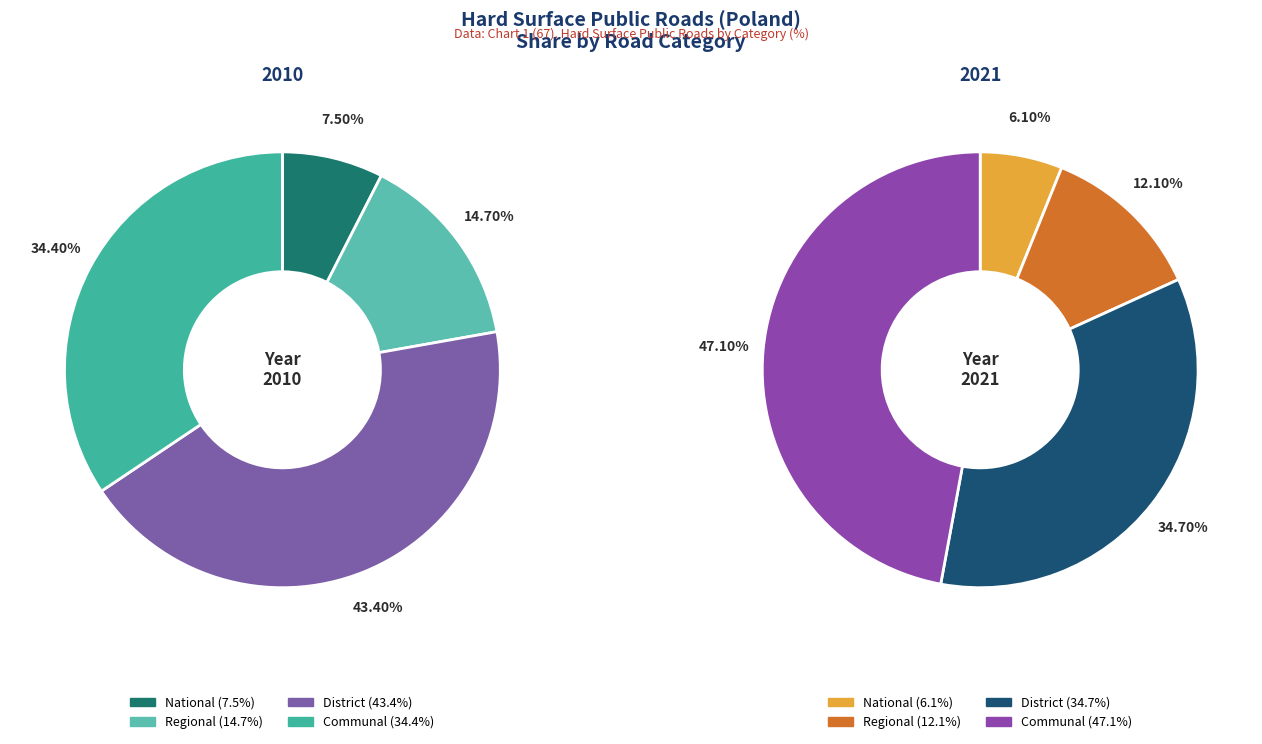

What is the difference between the highest and lowest values at Regional?

2.6